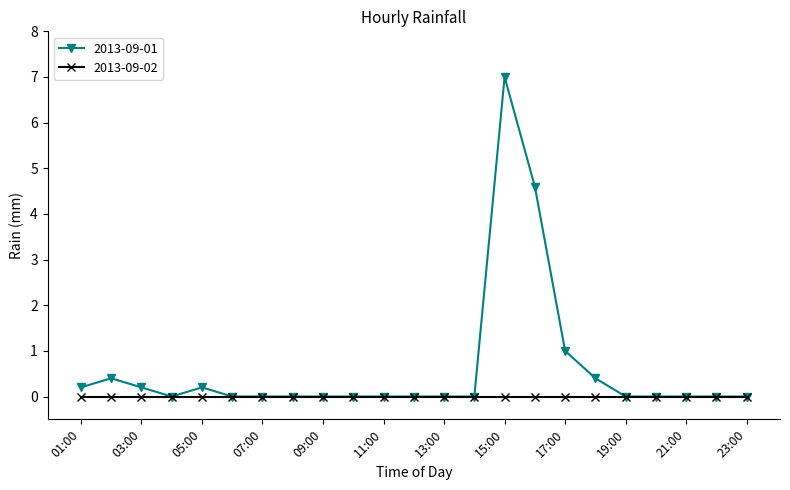

Does the chart display data point markers on the line(s)?

Yes